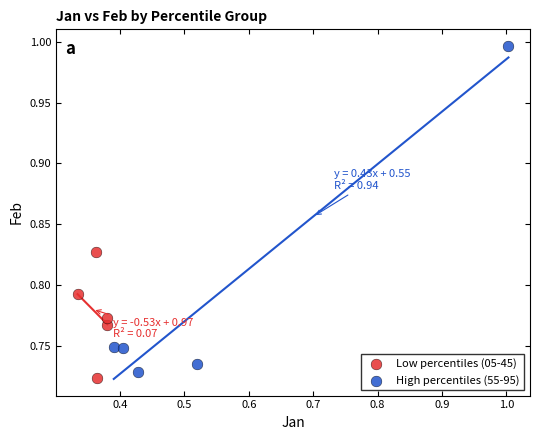

Which series has the widest spread of Y values?

High percentiles (55-95)